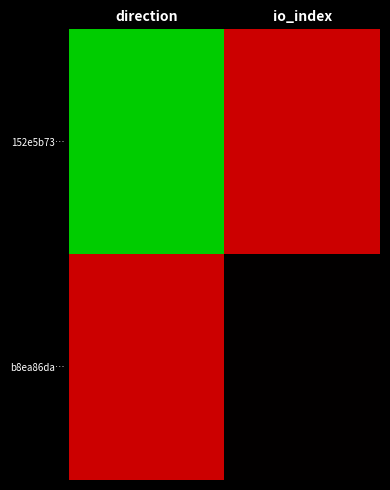

Between direction and io_index, which is larger?

io_index